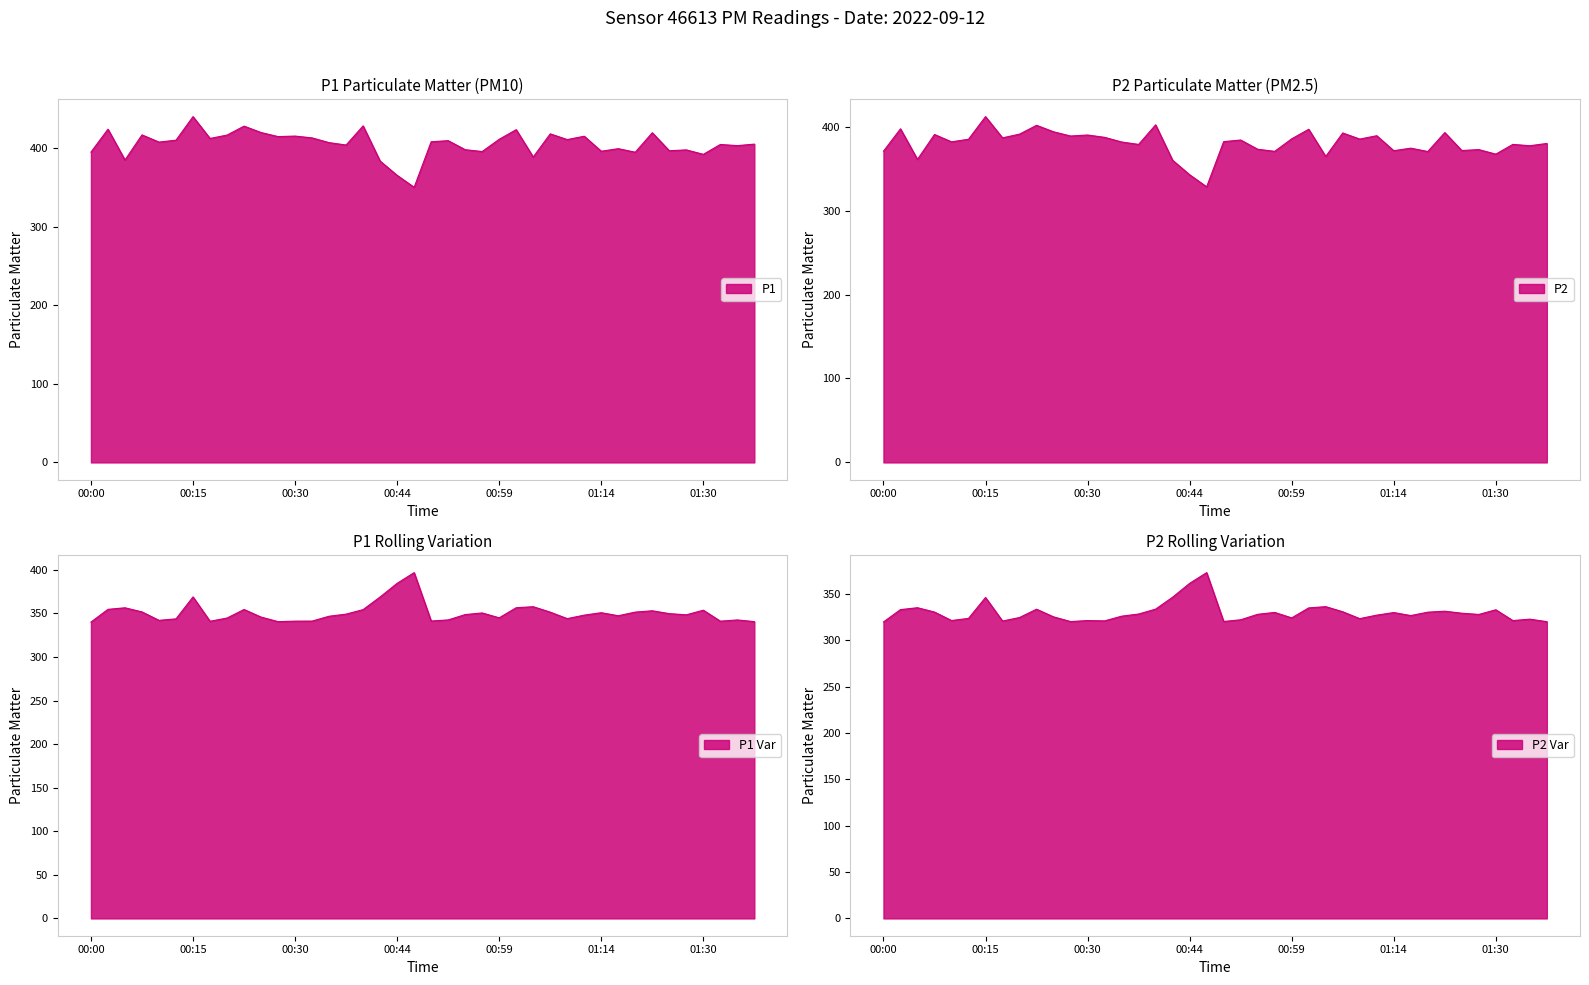

In P1, how many points are lower than both neighbors (excluding endpoints)?

14